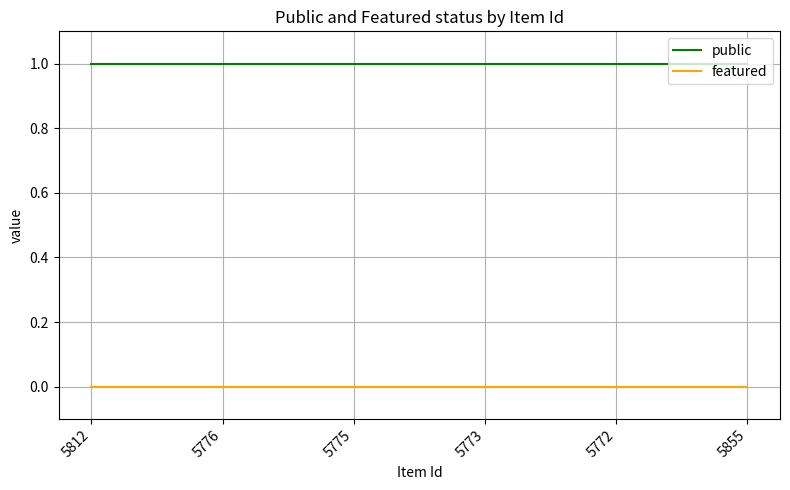

Rank the series at 5773 from lowest to highest value.

featured, public